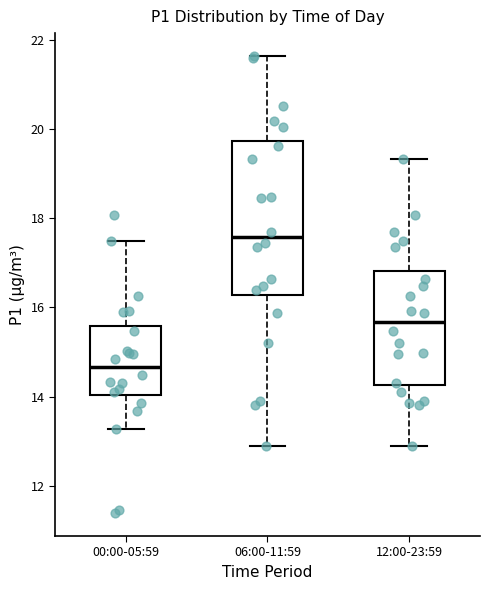

Which box is the tallest, from its lower edge to its upper edge?

06:00-11:59